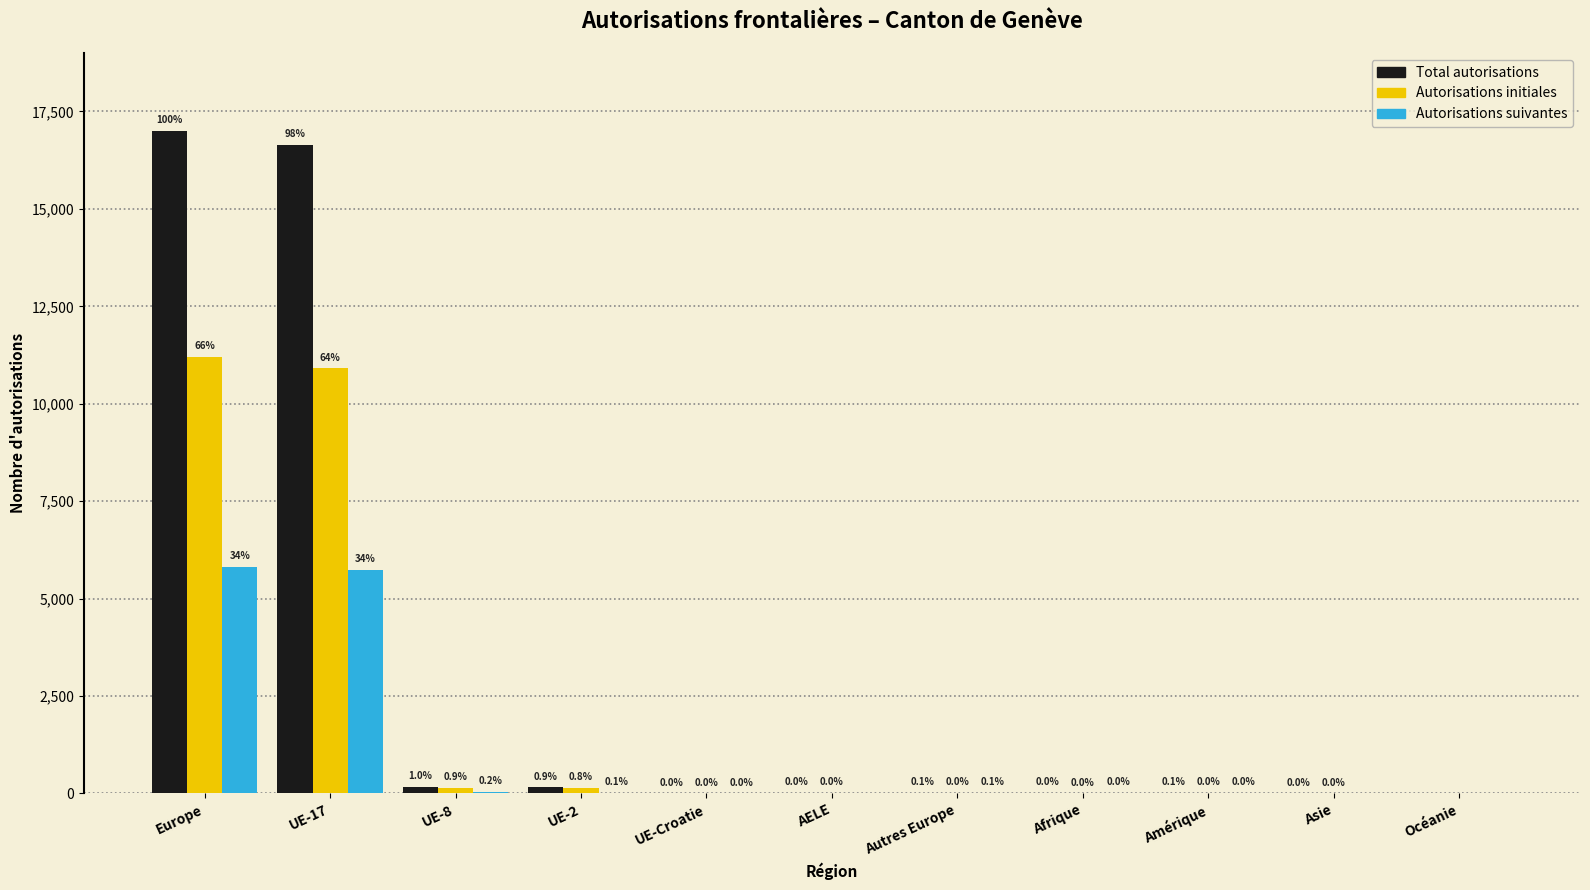

What is the maximum value shown in the chart?

17008